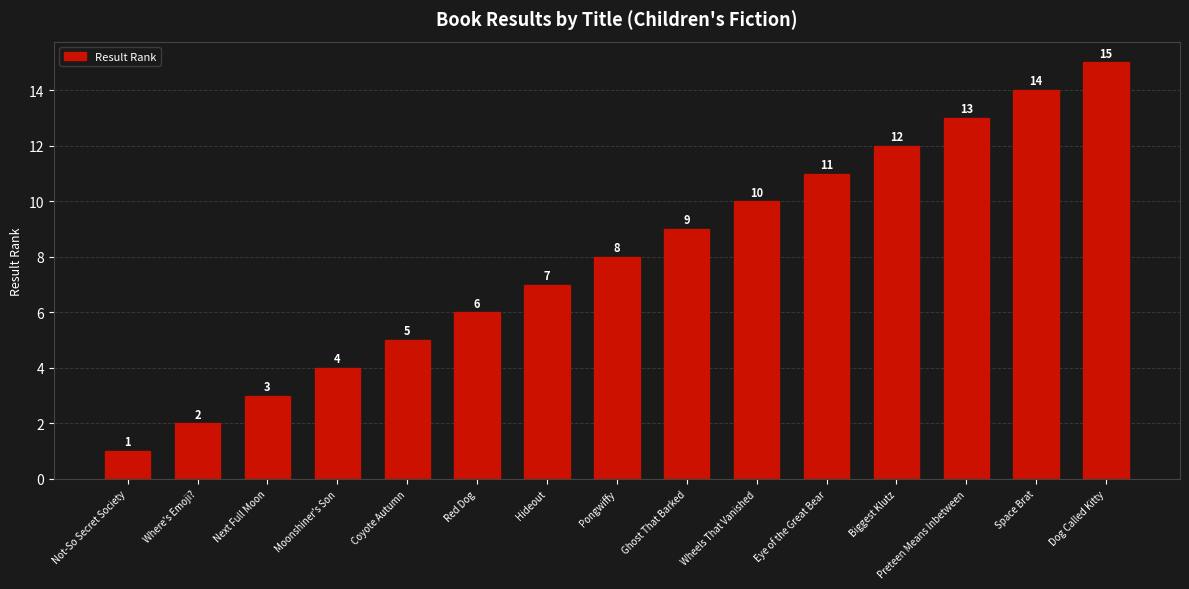

How many series are shown in this chart?

1